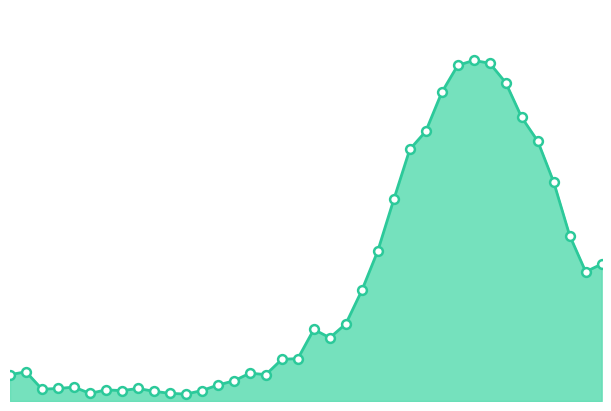

Does the chart have visible grid lines?

No